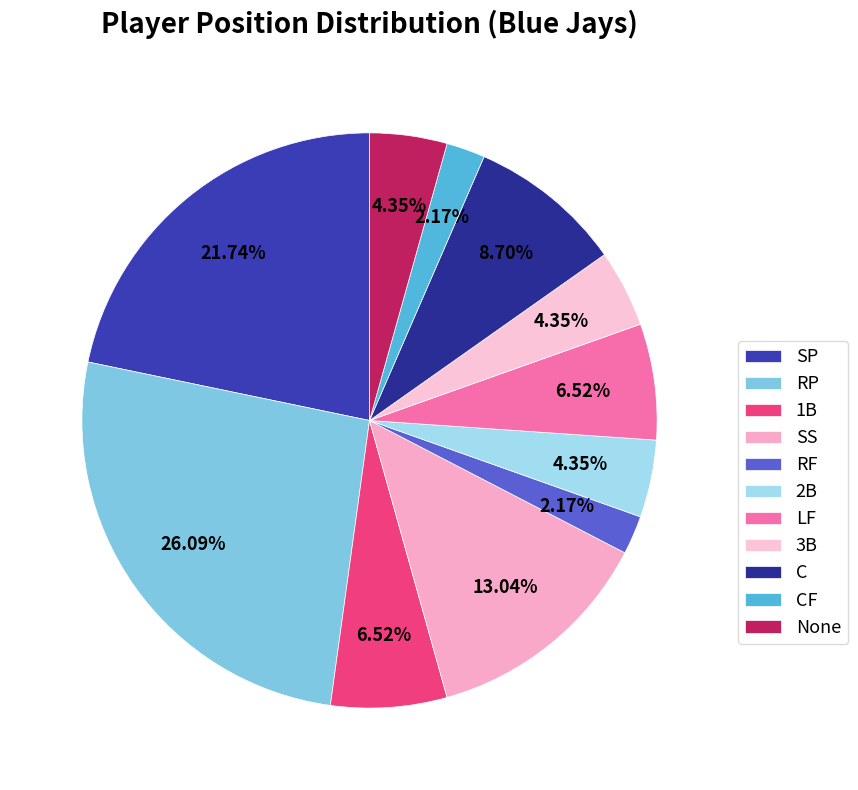

The RP slice represents 26% of the pie. True or false?

True